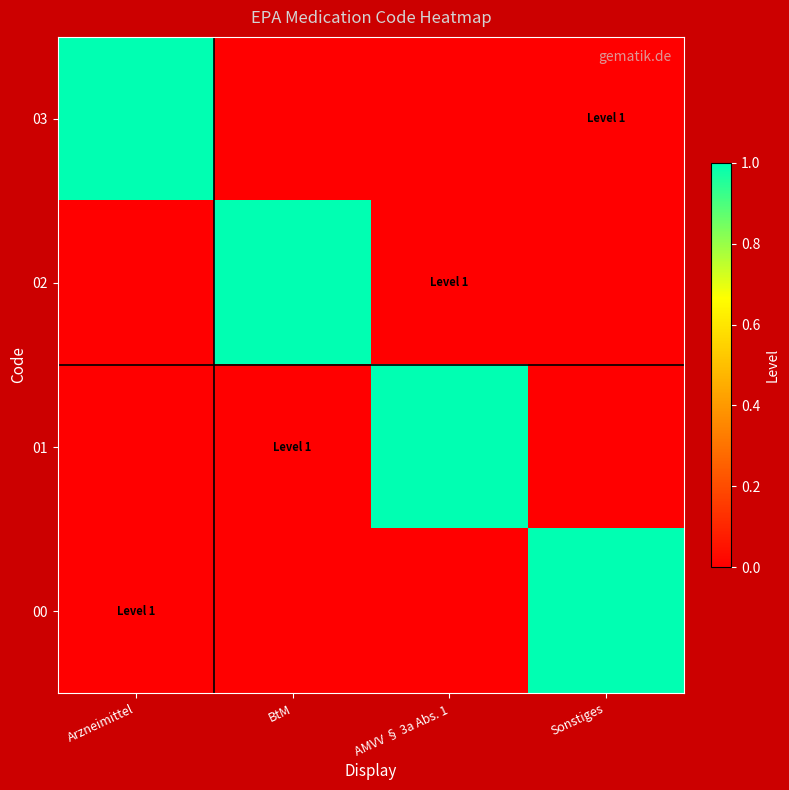

What is the total value across all series at Sonstiges?

1